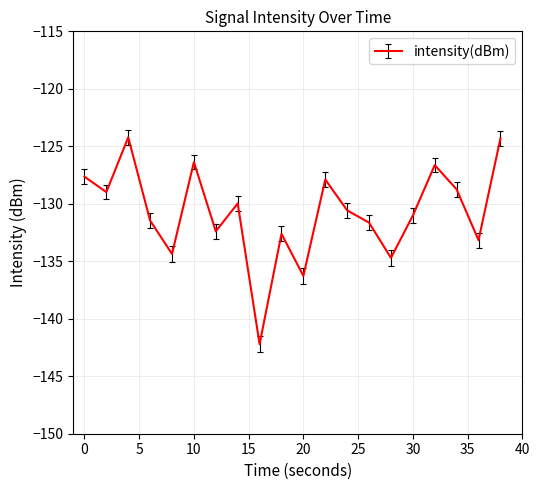

True or false: there are more than 1 points higher than both neighbors.

True